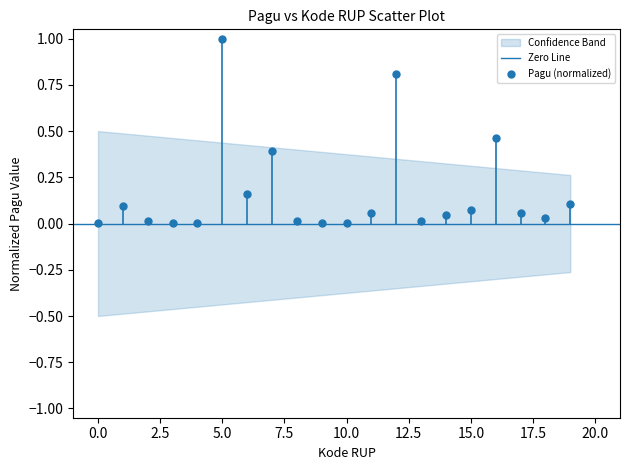

What is the range of Y values (max minus min)?

1.0